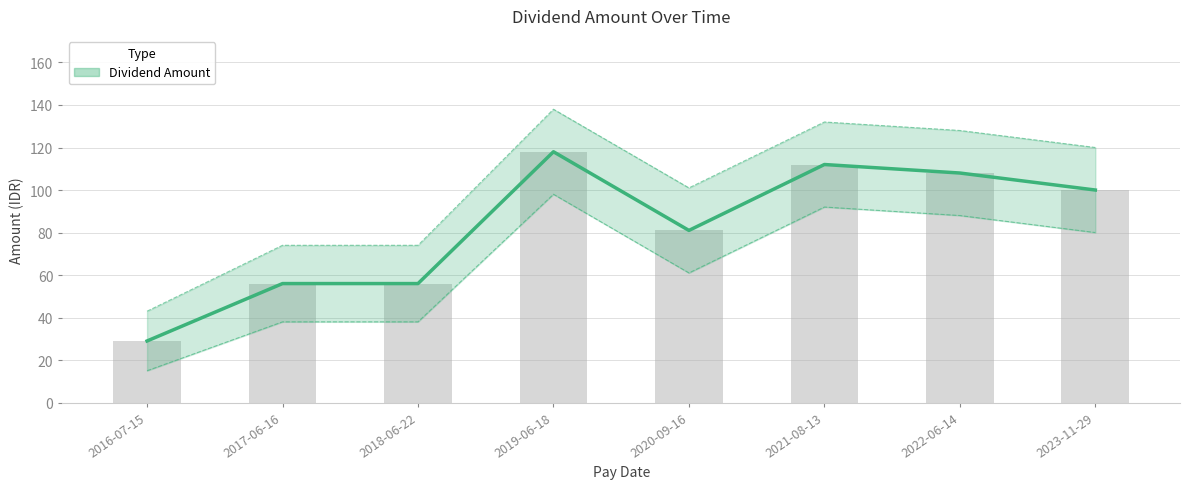

Where is the data nearest to the value 73?

2020-09-16